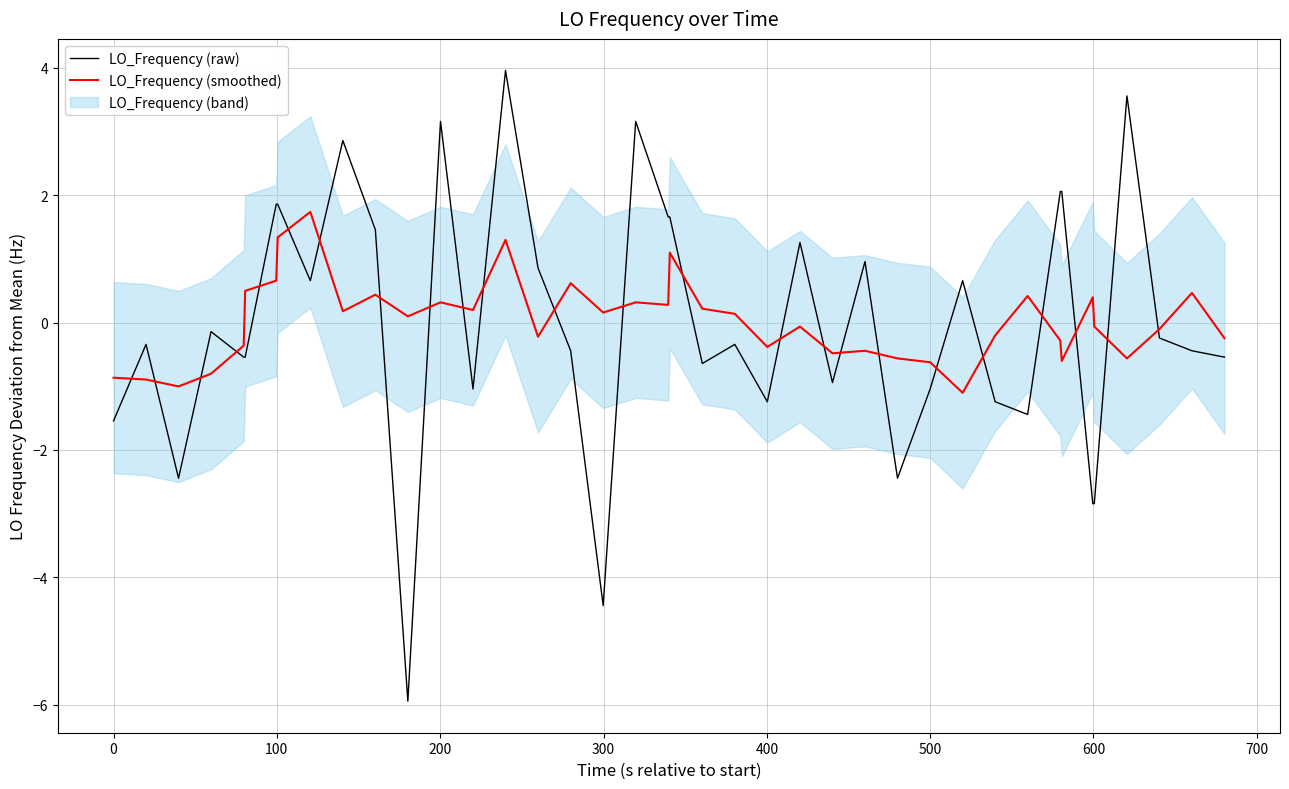

What is the minimum value for LO_Frequency (smoothed)?

-1.1